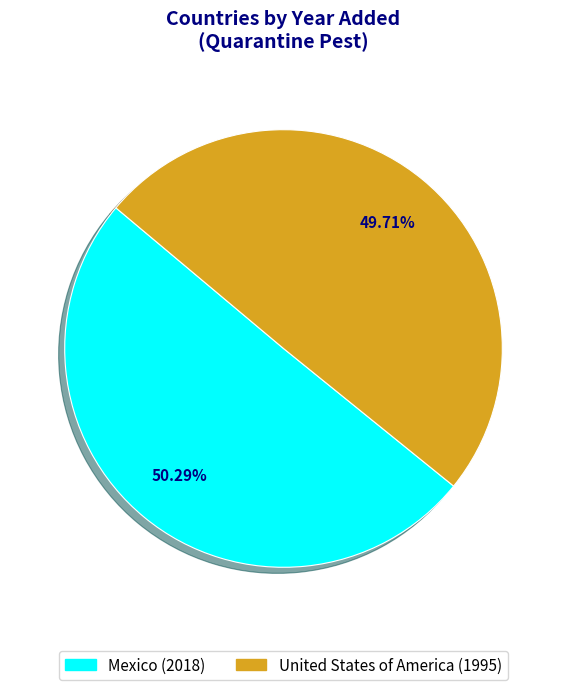

To the nearest percent, what is the average slice percentage?

50%